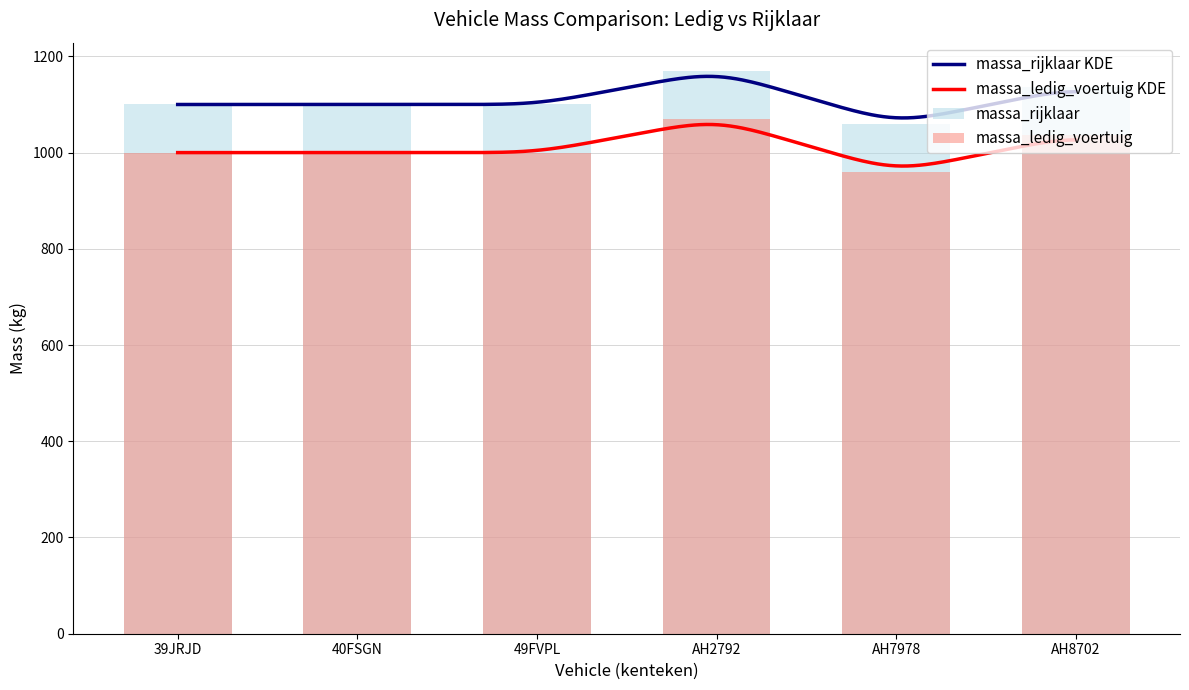

Is it true that massa_rijklaar equals 407 at AH2792?

False